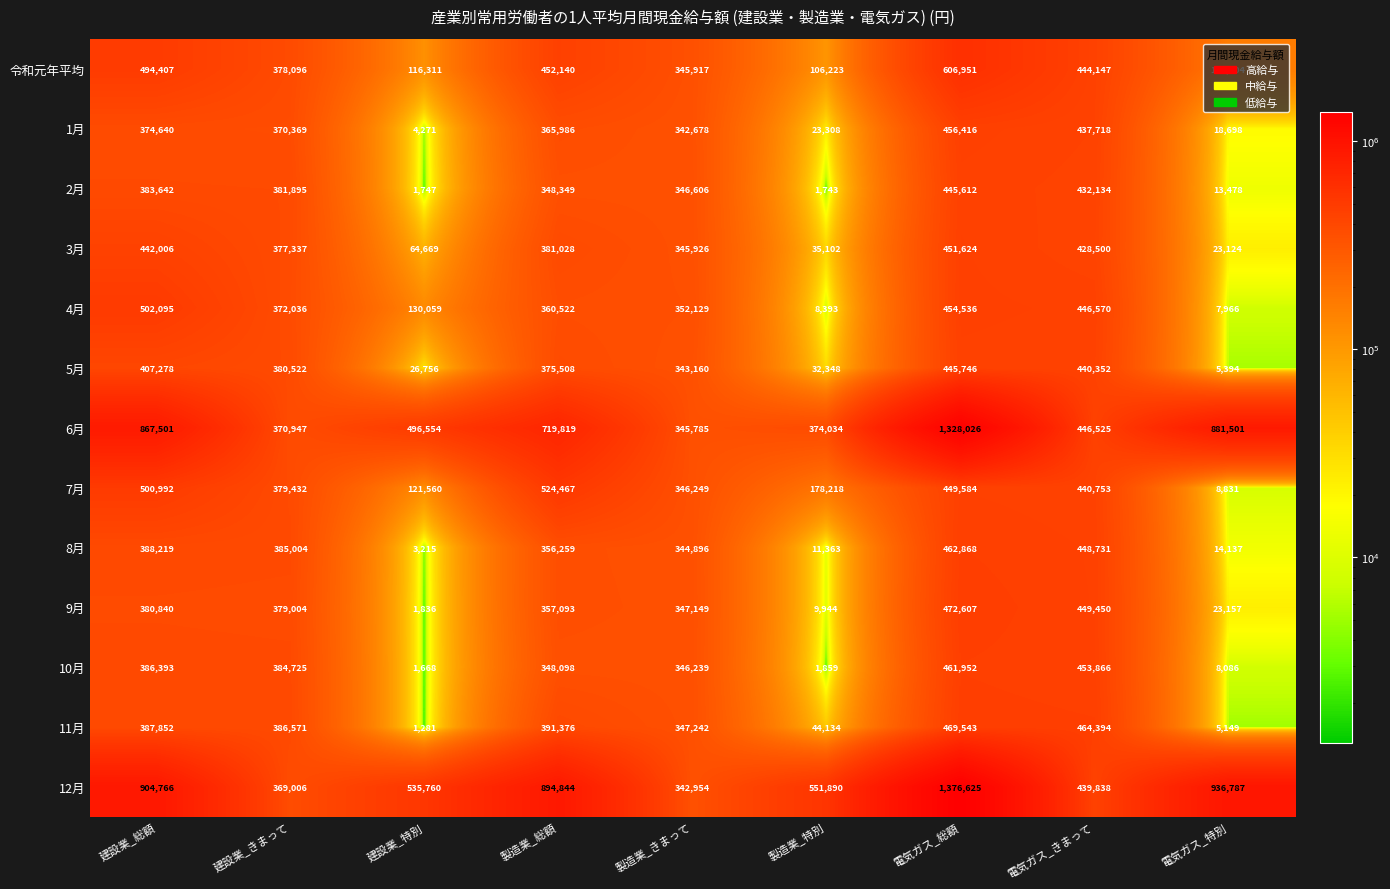

What is the difference between the highest and lowest values at 製造業_特別?

550147